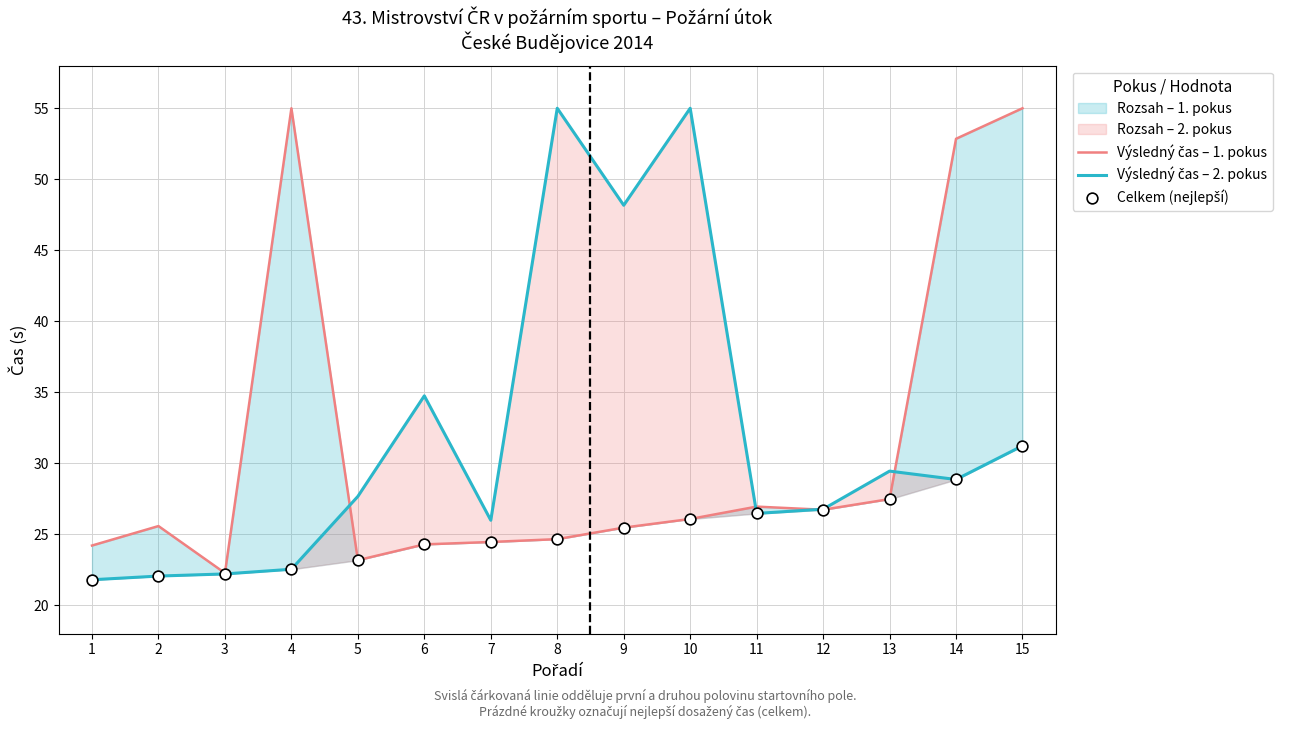

Which series contains the lowest Y value?

Výsledný čas – 2. pokus